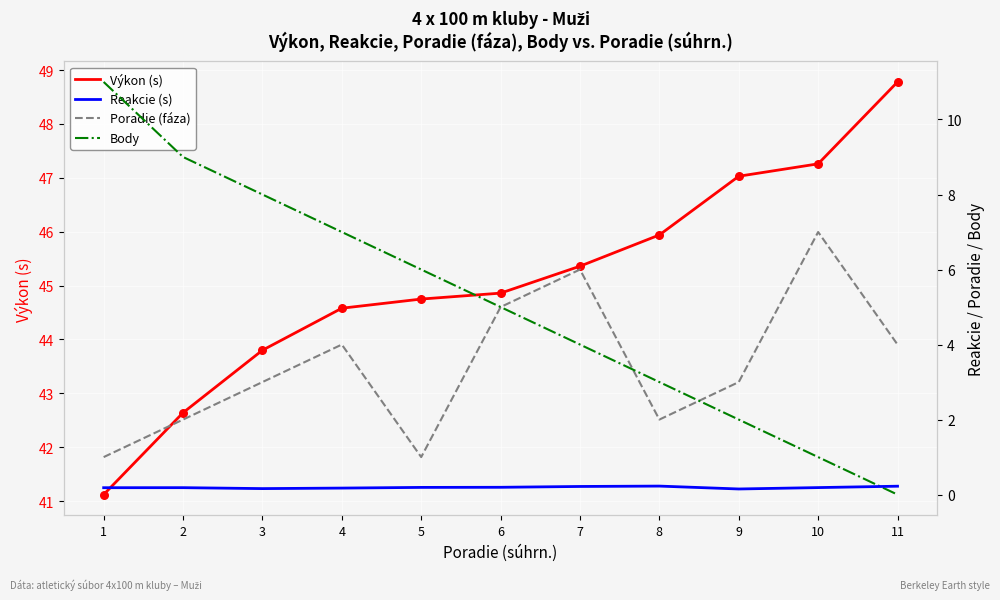

Which series reaches the maximum Y coordinate?

Výkon (s)